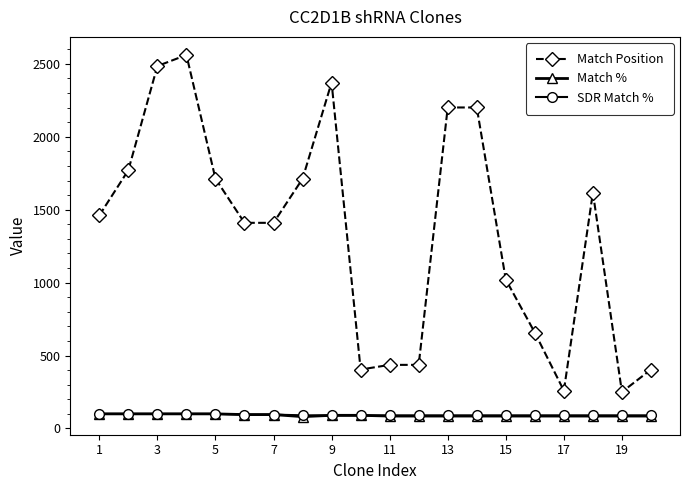

What is the maximum value for SDR Match %?

100